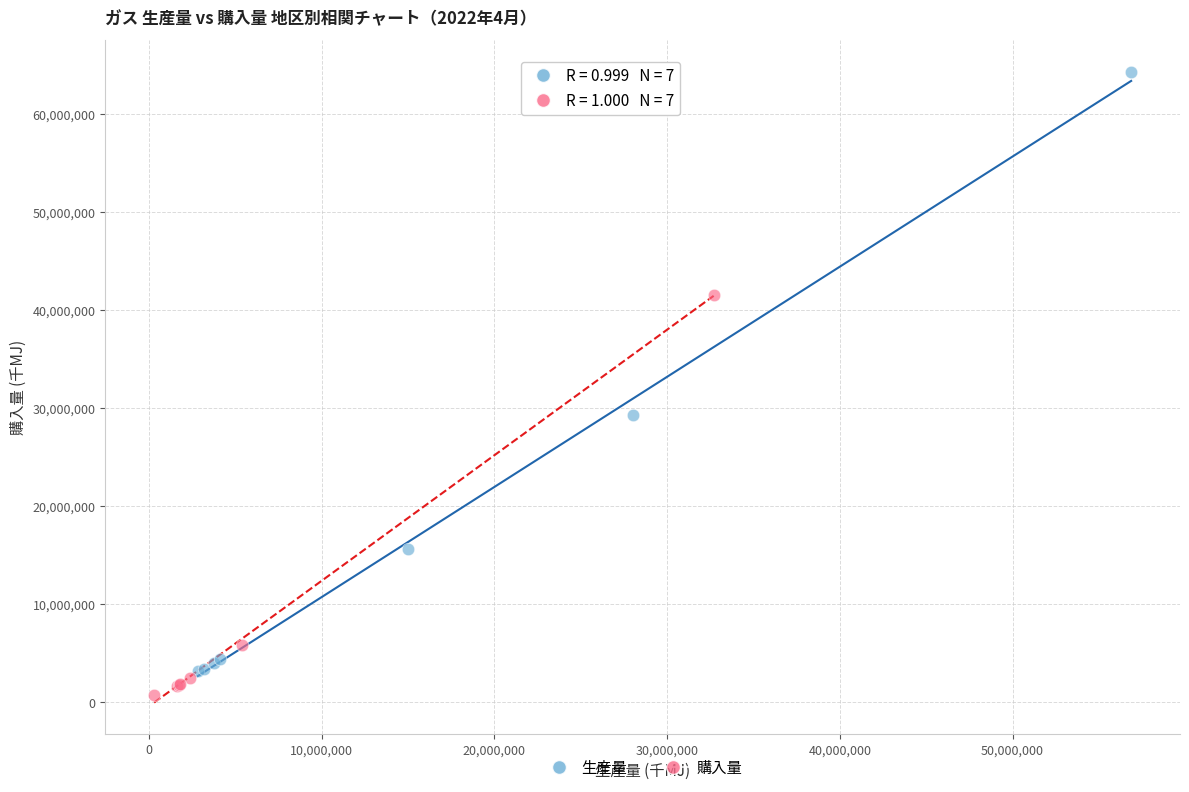

Which series has the widest spread of Y values?

生産量